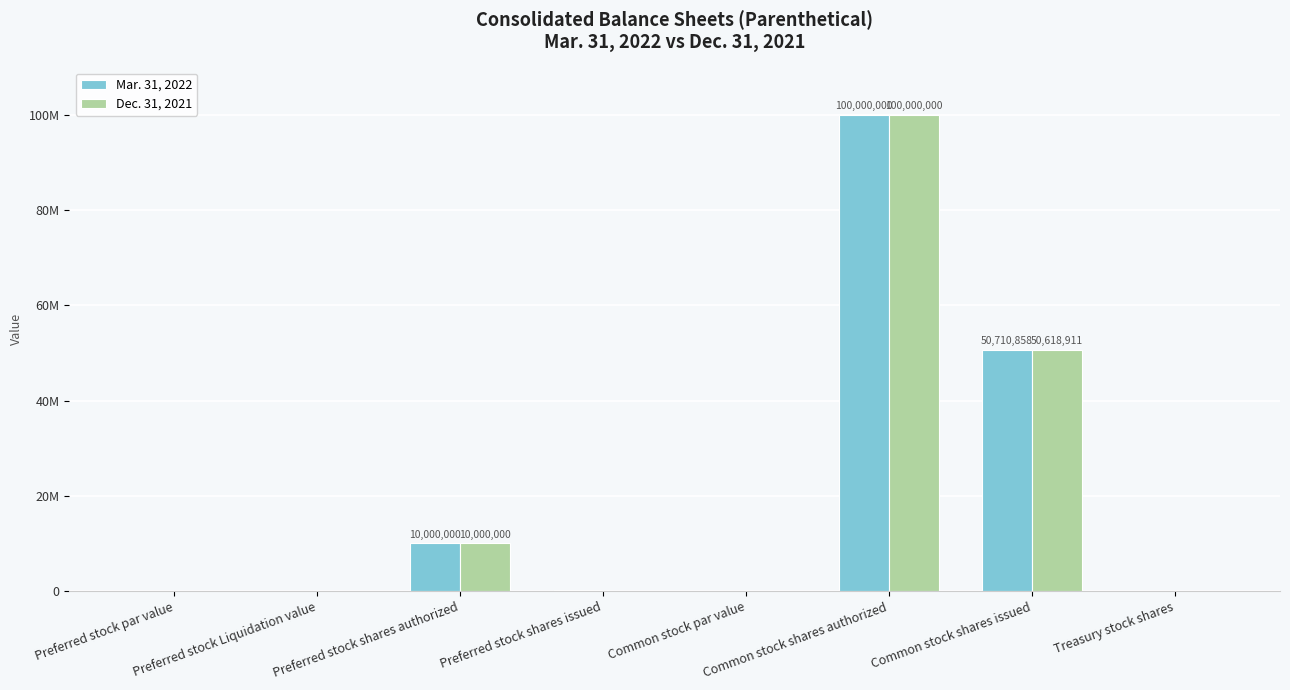

The Dec. 31, 2021 series shows 66616817.8 at Common stock shares issued. True or false?

False